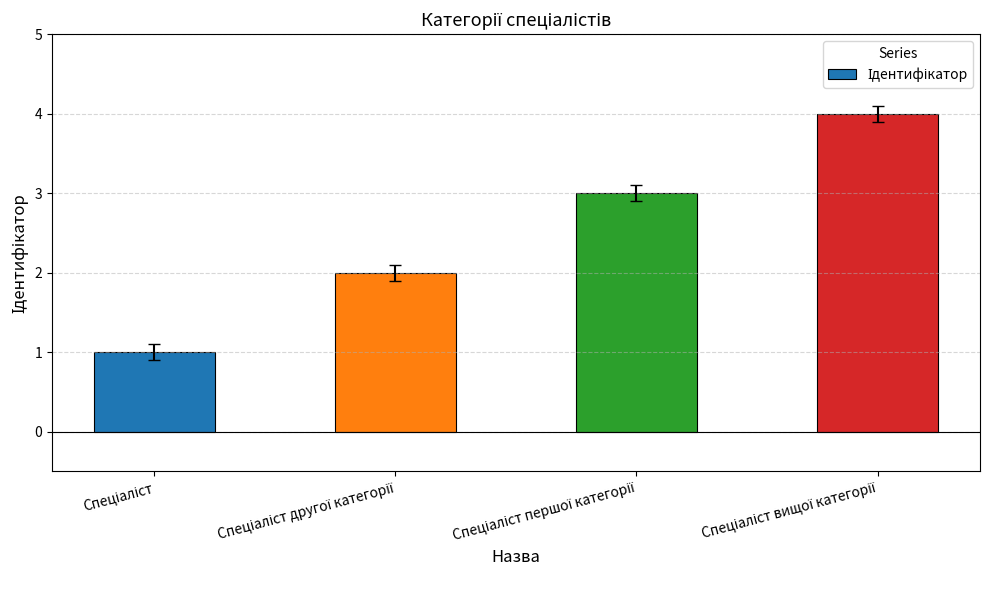

What is the difference between the maximum and minimum values?

3